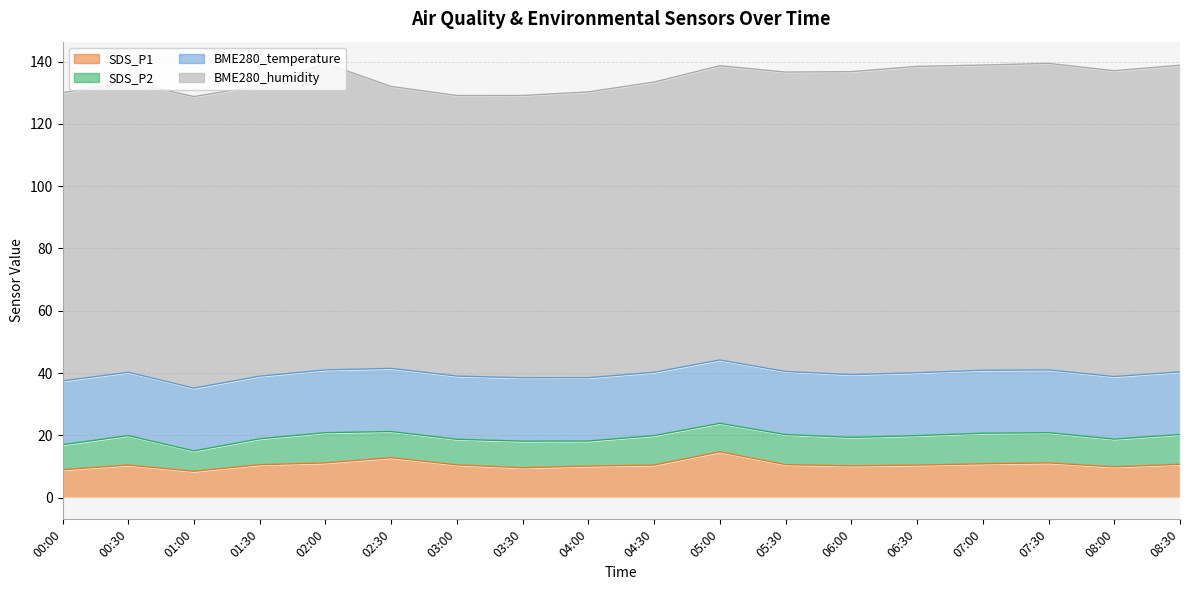

Rank the series by their maximum value, from lowest to highest.

SDS_P2, SDS_P1, BME280_temperature, BME280_humidity